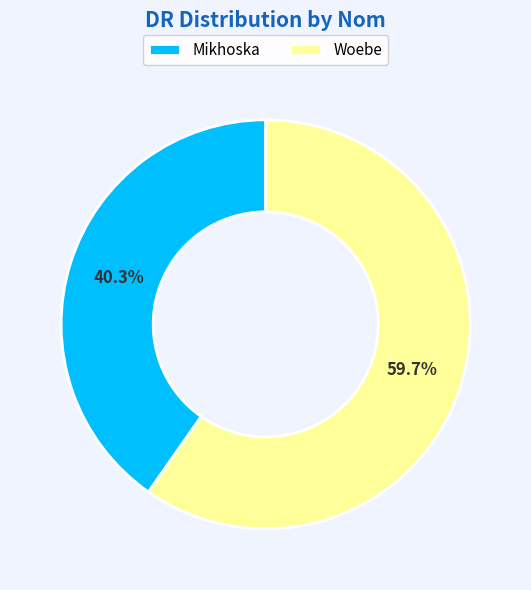

What is the ratio of the value at Mikhoska to the value at Woebe?

0.7